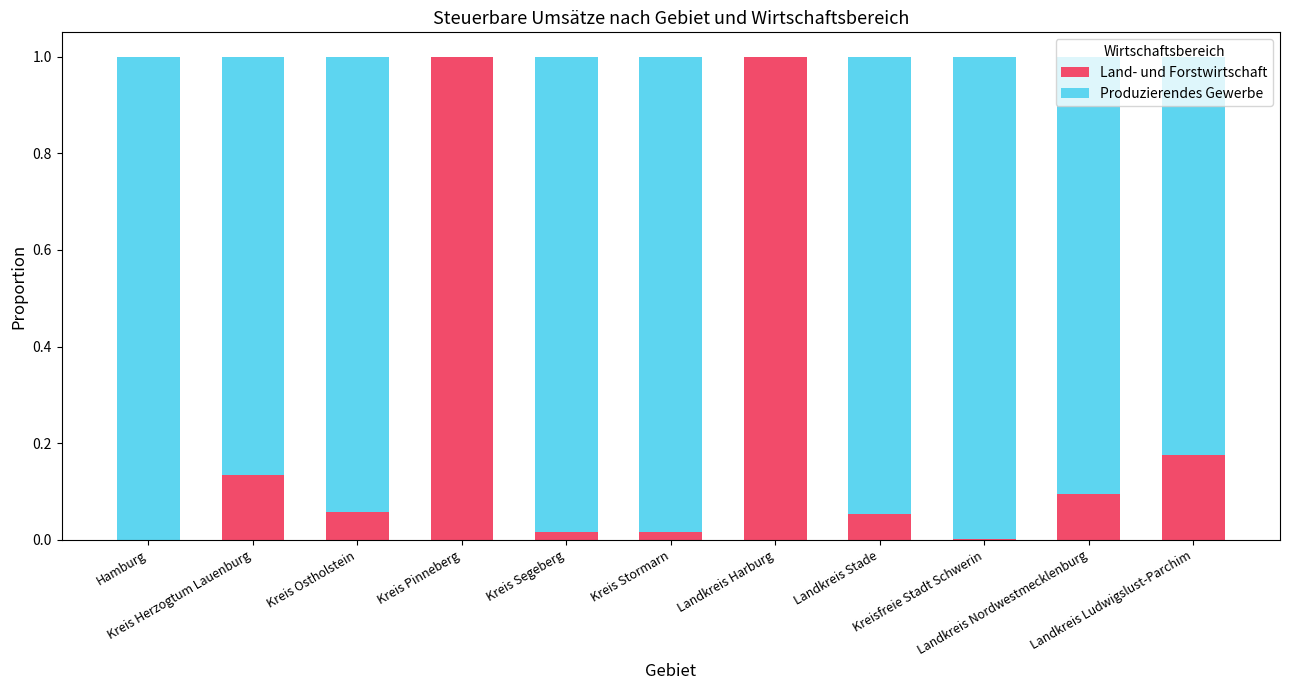

Are the bars grouped side by side (vs. stacked)?

No